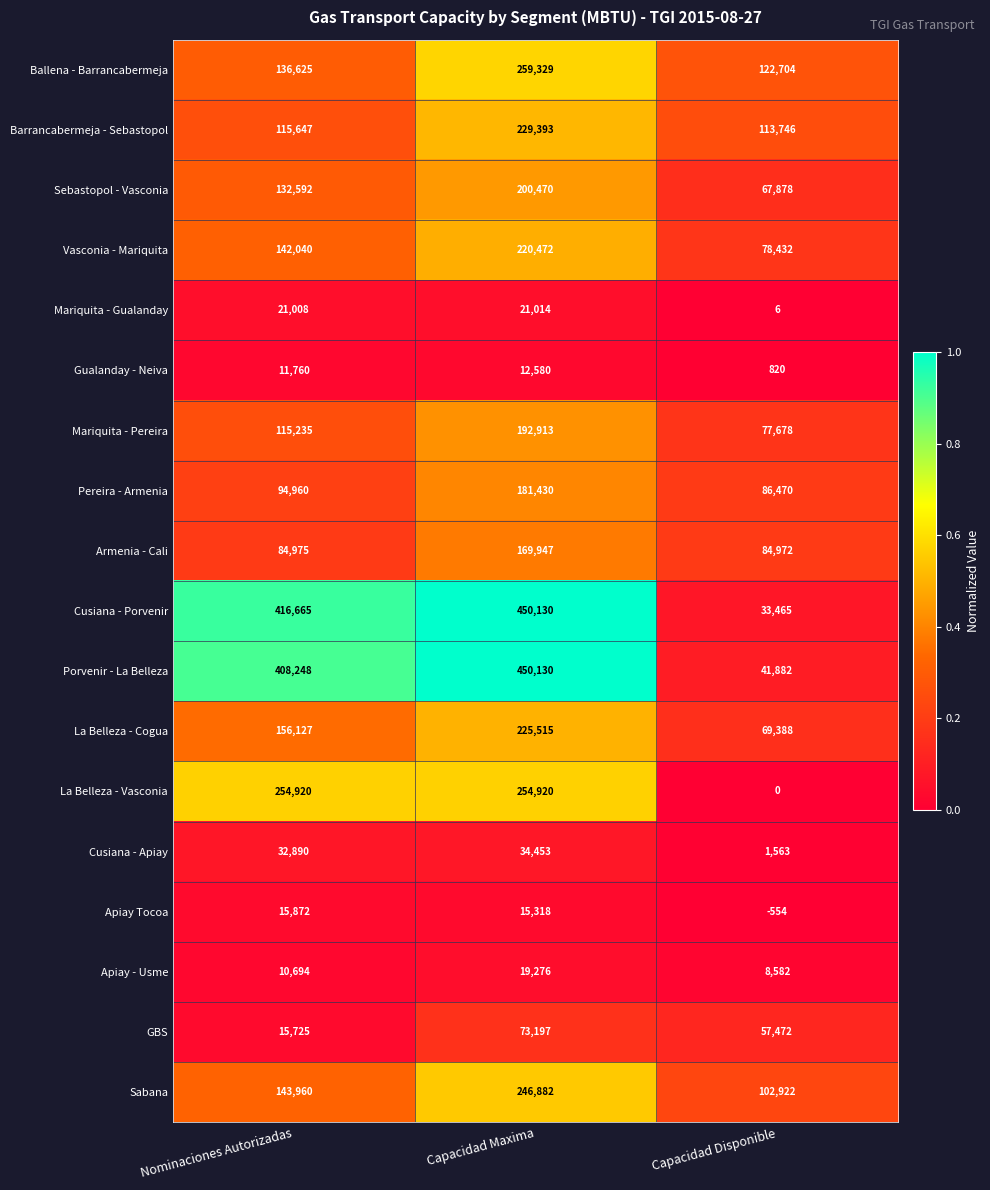

What is the difference between the highest and lowest values at Capacidad Maxima?

437550